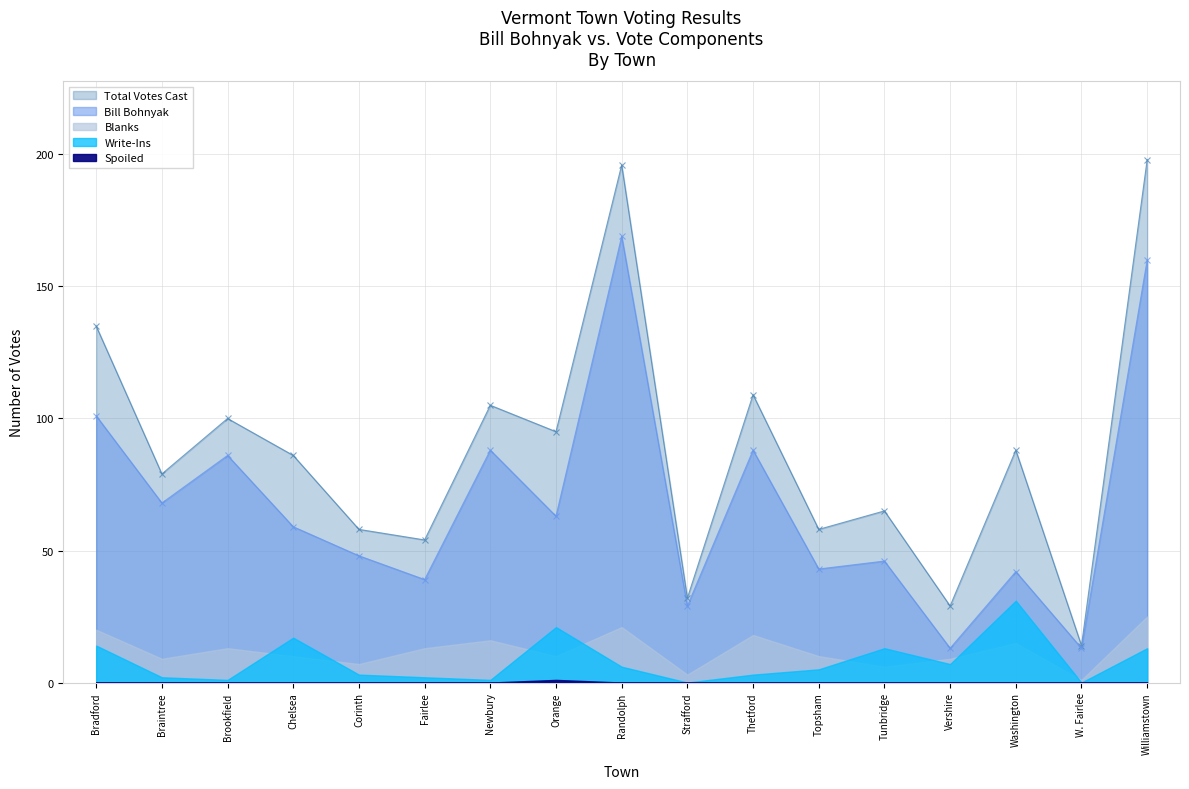

The value of Total Votes Cast at Bradford is 135. True or false?

True